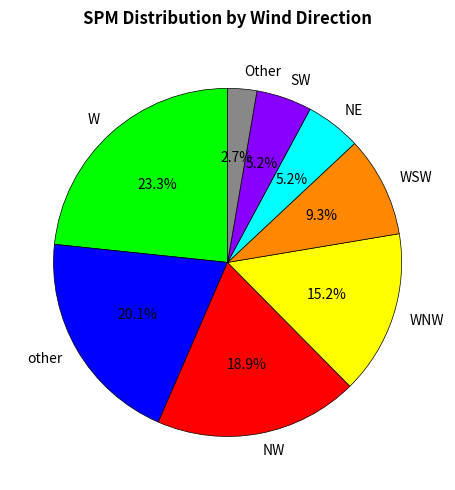

Is there any slice that represents more than half of the pie?

No